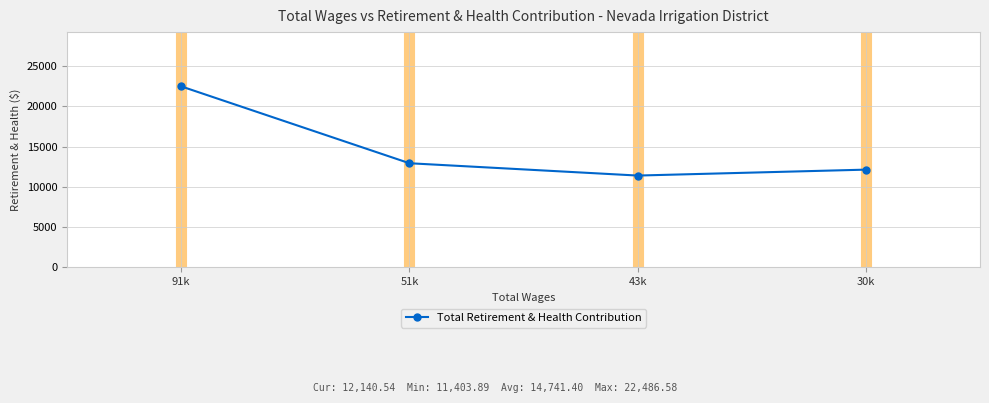

How many series are shown in this chart?

1